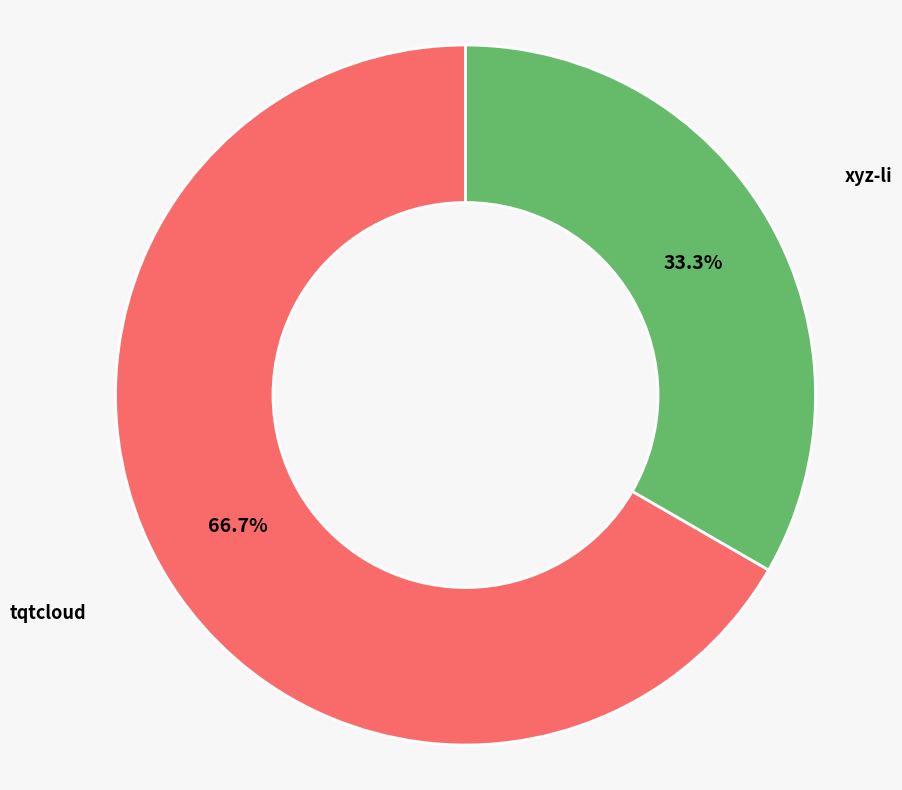

Does any single category account for the majority?

Yes